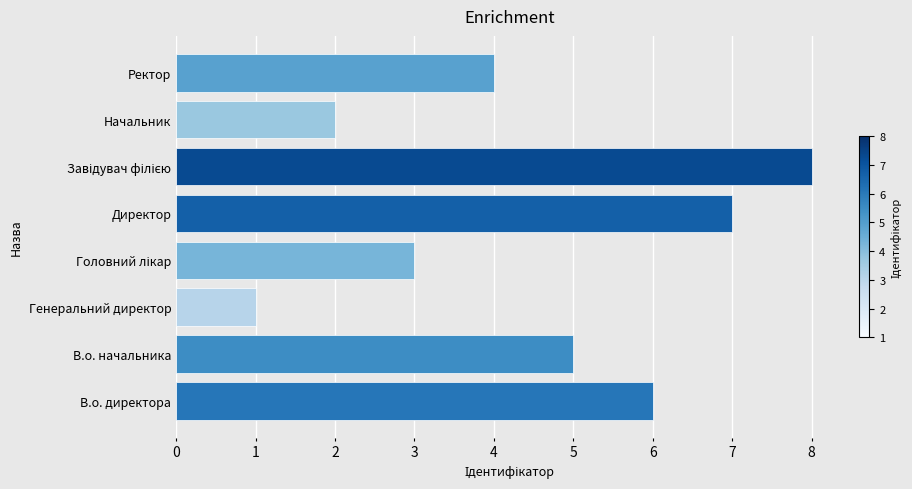

What is the greatest value displayed?

8